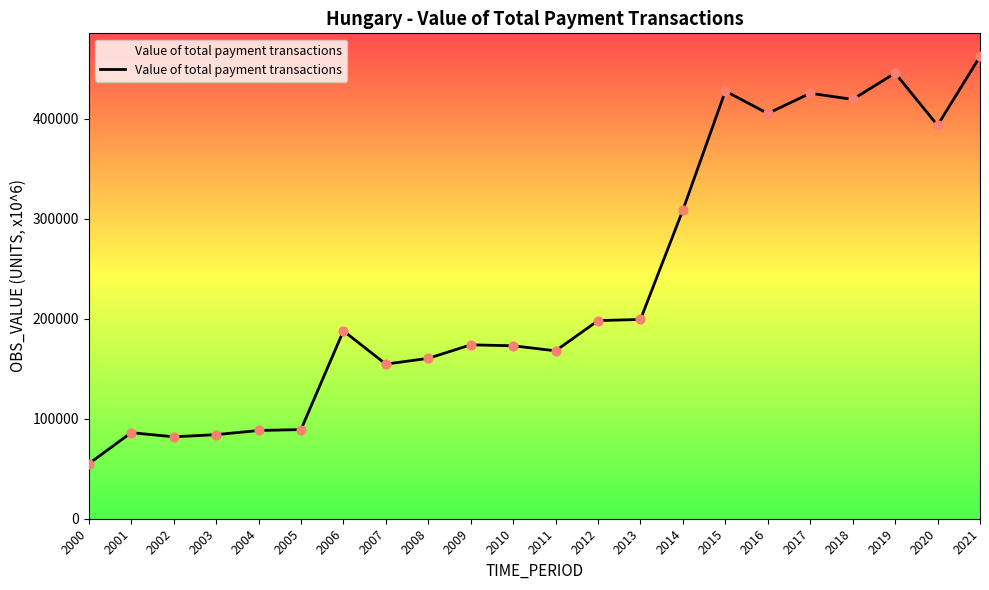

What is the change in value from 2005 to 2018?

+330183.3